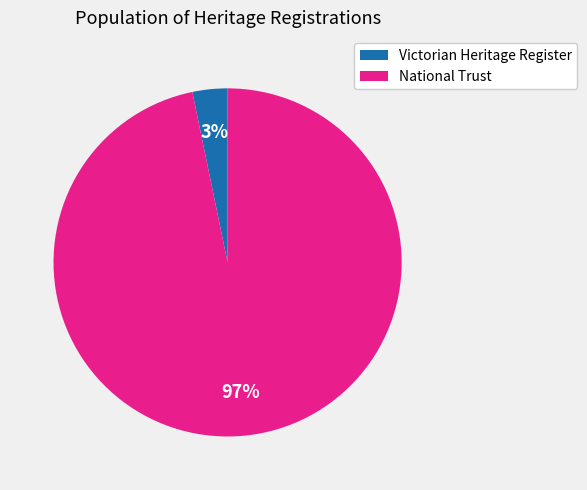

Count the number of slices in the pie.

2